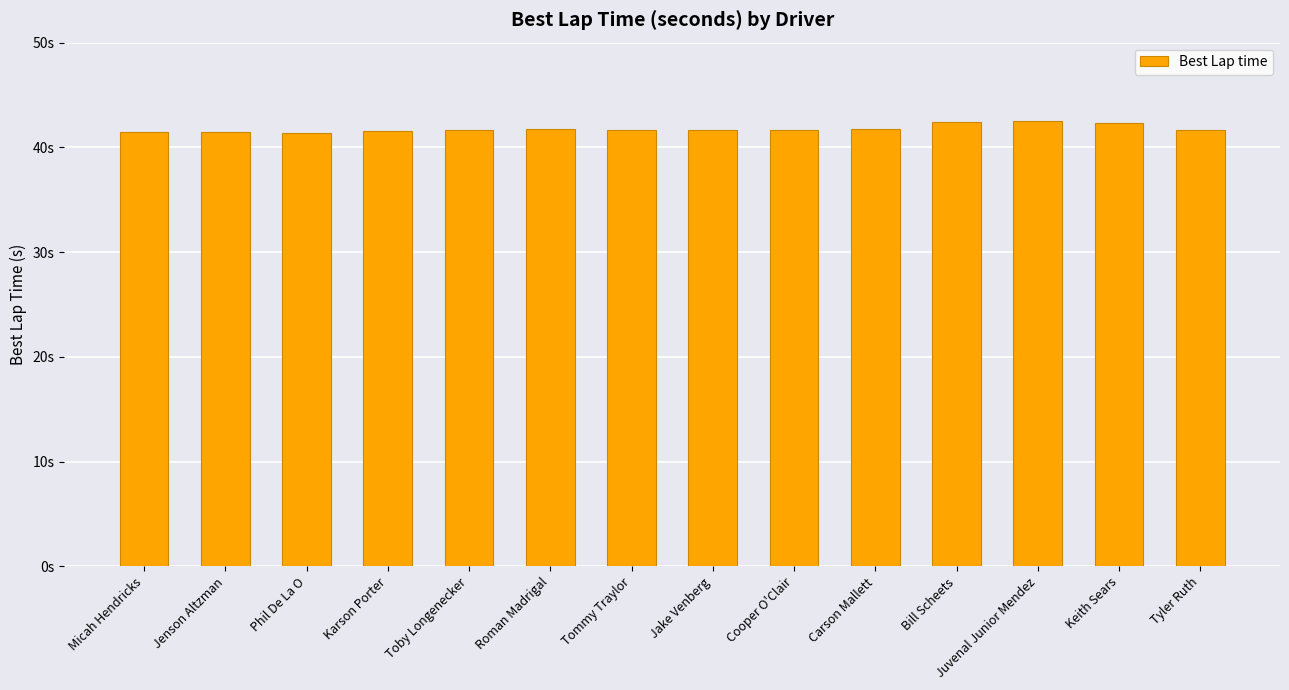

Does the chart contain any negative values?

No